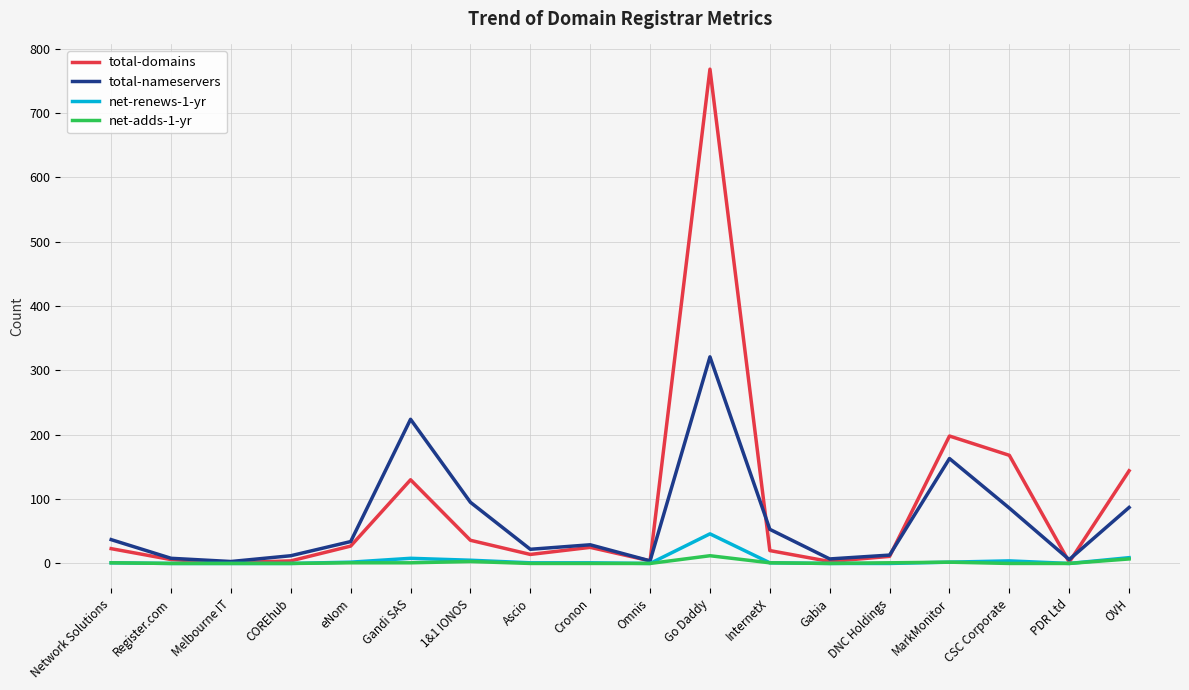

Is it true that net-renews-1-yr equals 1 at InternetX?

True